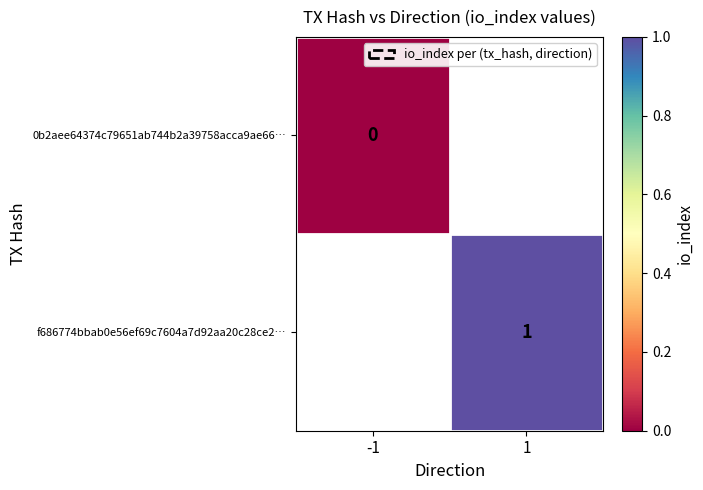

Is the value of 0b2aee64374c79651ab744b2a39758acca9ae66… at -1 greater than the value of f686774bbab0e56ef69c7604a7d92aa20c28ce2… at 1?

No